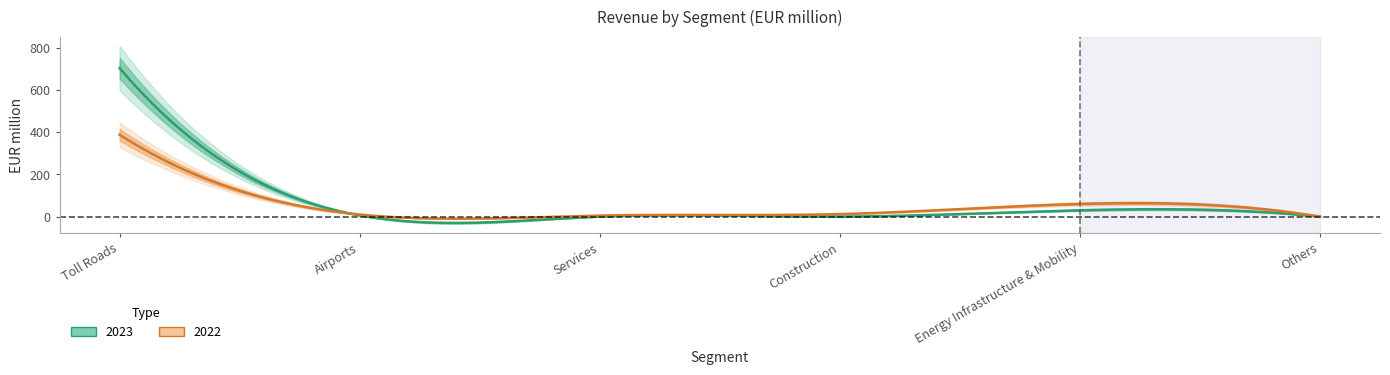

Which series changed the most between Services and Construction?

2022